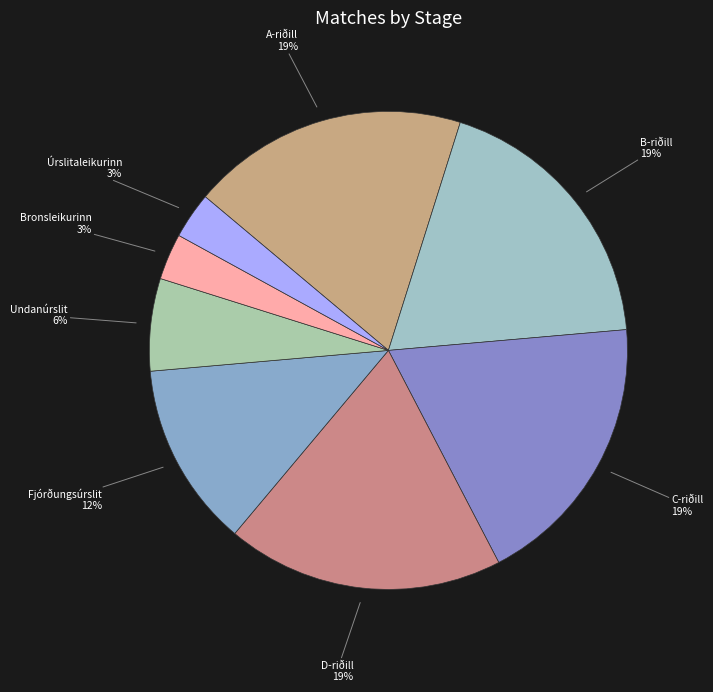

To the nearest percent, what portion does A-riðill represent?

19%